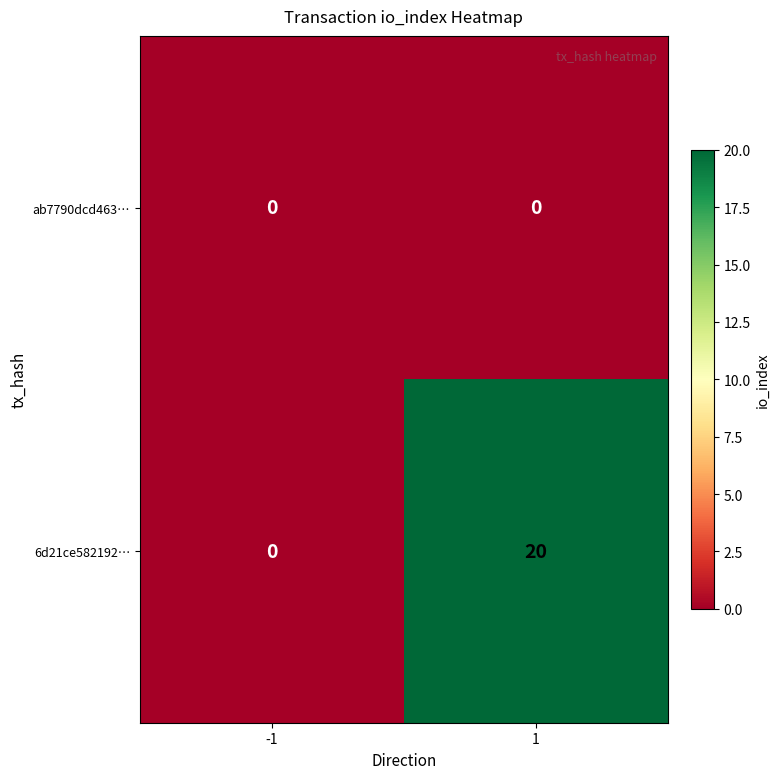

The 6d21ce582192… series shows 0 at -1. True or false?

True